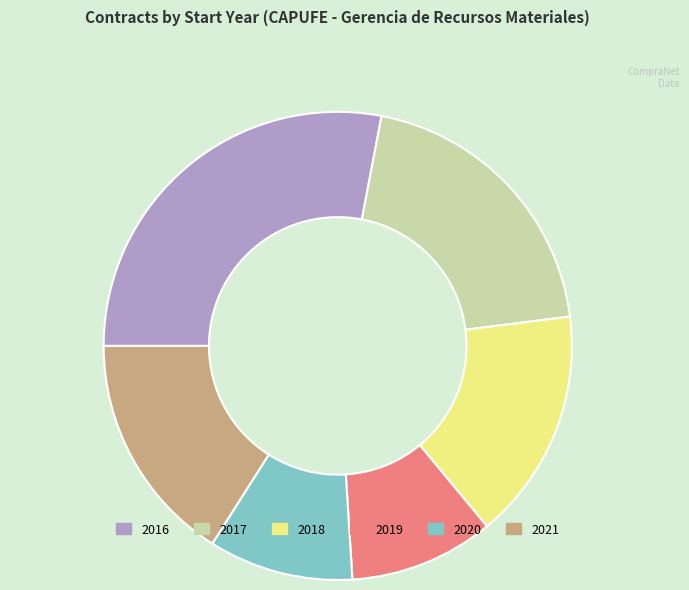

How many slices are in this pie chart?

6